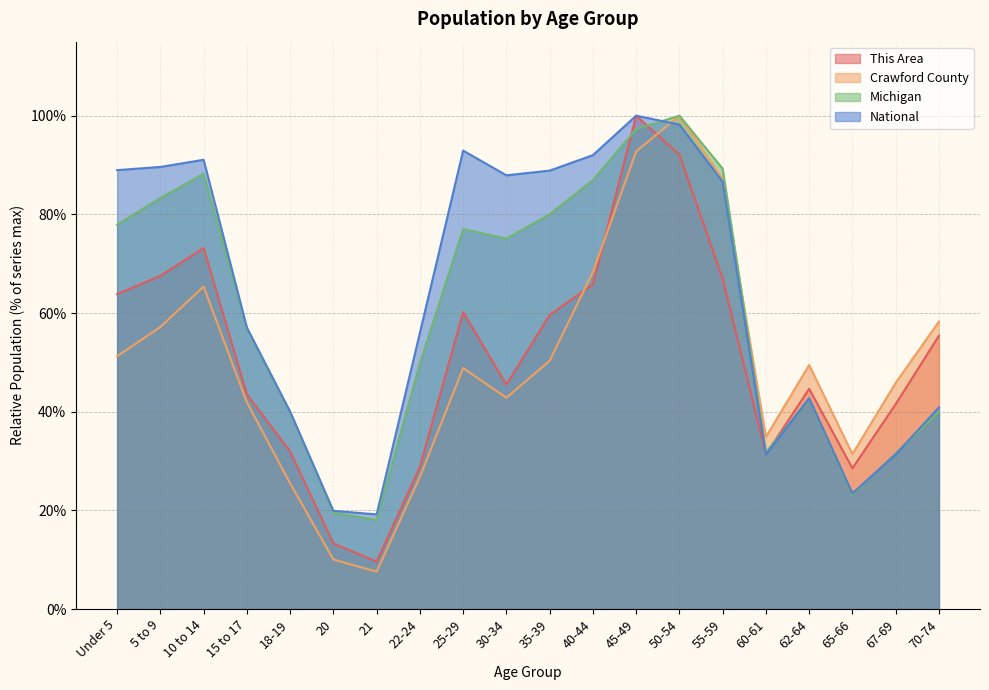

What is the difference between the highest and lowest values at 50-54?

7.9